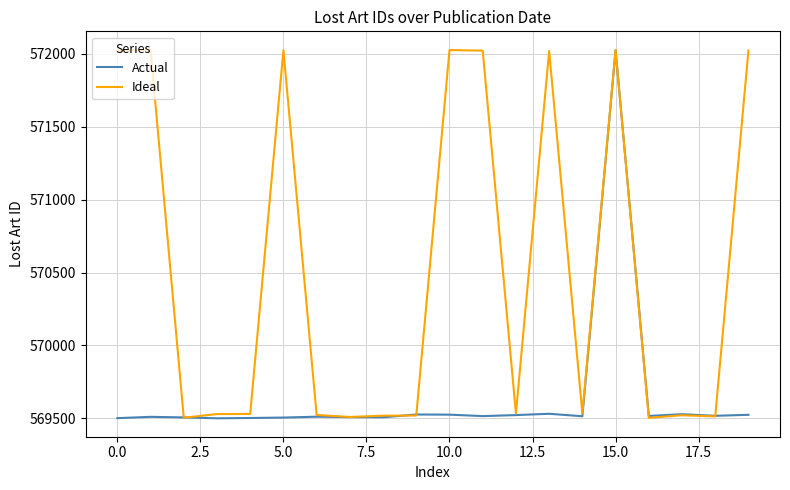

What is the lowest value of the Ideal series?

569503